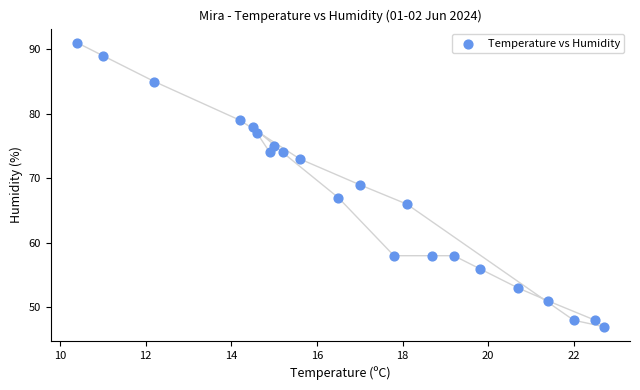

What is the range of Y values (max minus min)?

44